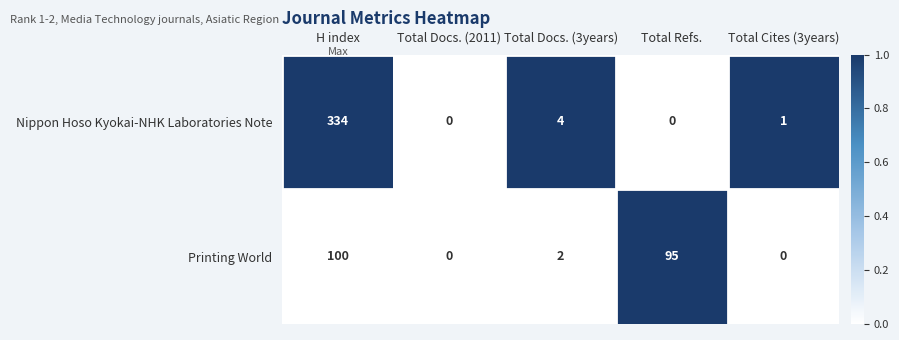

What is the difference between the maximum and minimum values in the Nippon Hoso Kyokai-NHK Laboratories Note series?

334